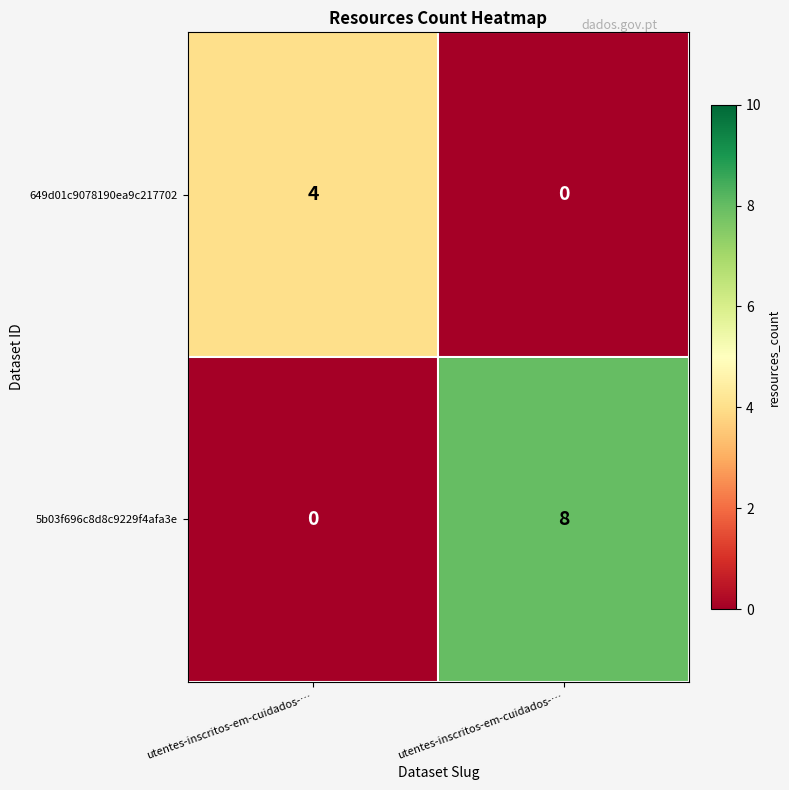

Count the number of categories in the chart.

2